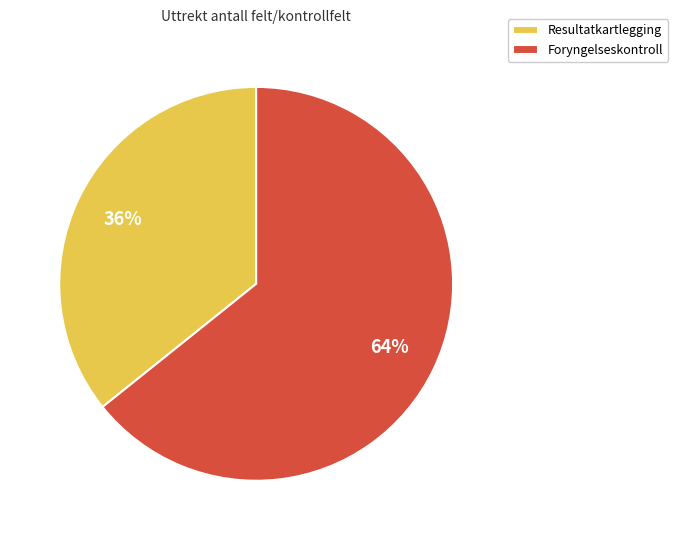

To the nearest percent, what percentage of the pie is Resultatkartlegging?

36%